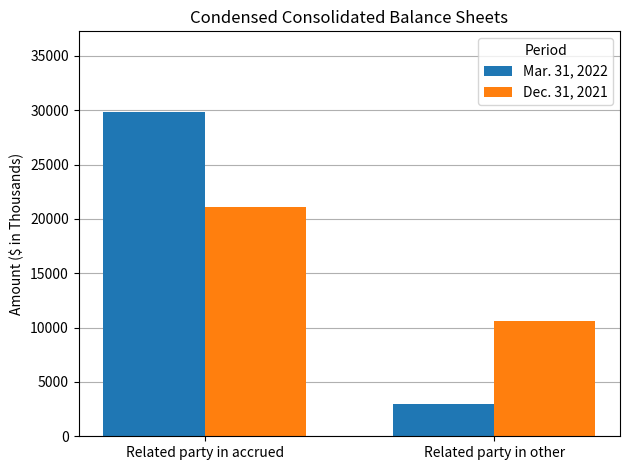

What value does the Dec. 31, 2021 series have at Related party in other, to the nearest 100?

10600